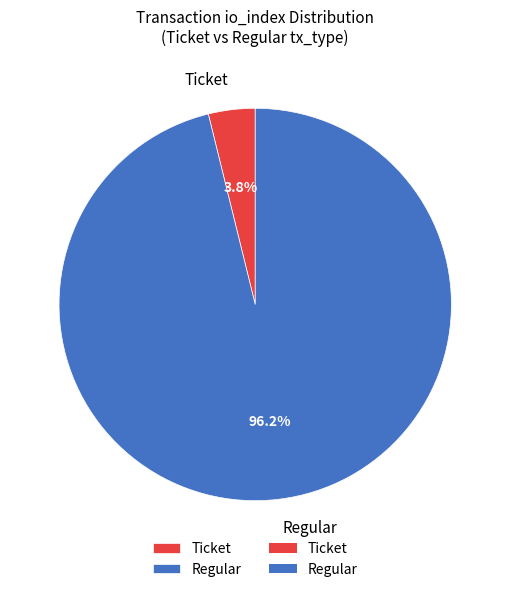

How many segments does this pie chart have?

2